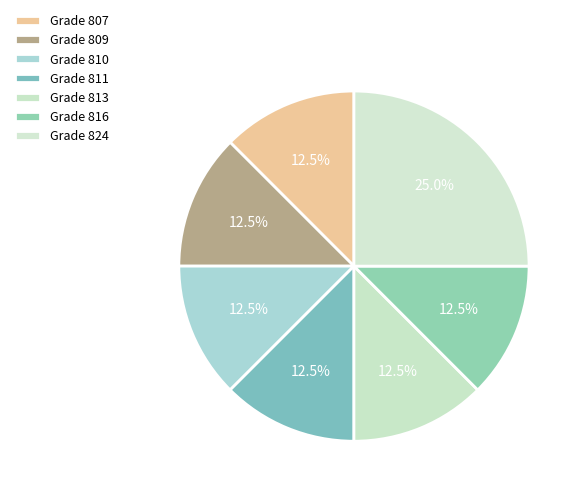

To the nearest percent, what is the average slice percentage?

14%